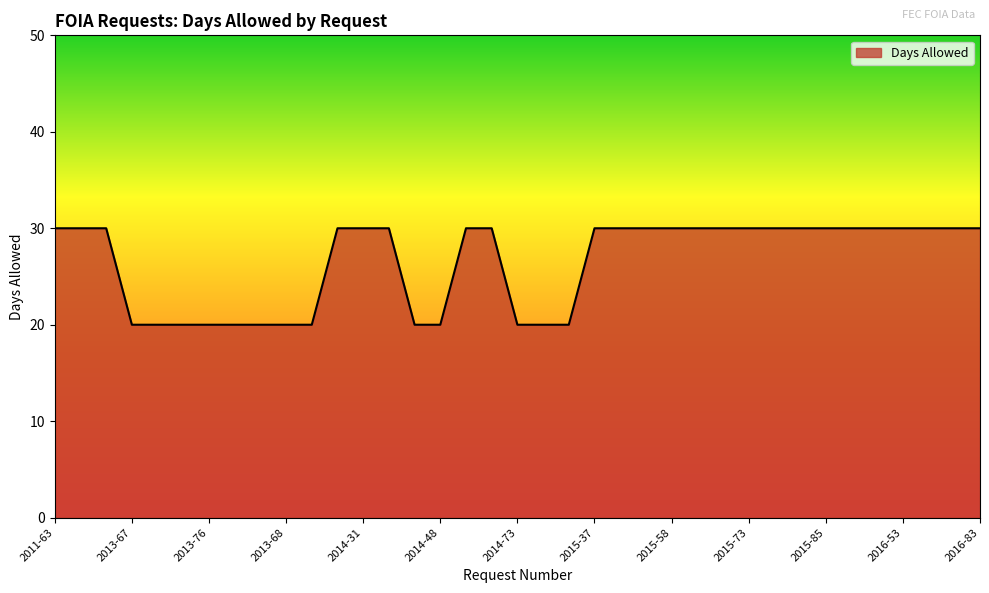

Reading left to right, what are all the values shown in this chart?

30	30	30	20	20	20	20	20	20	20	20	30	30	30	20	20	30	30	20	20	20	30	30	30	30	30	30	30	30	30	30	30	30	30	30	30	30